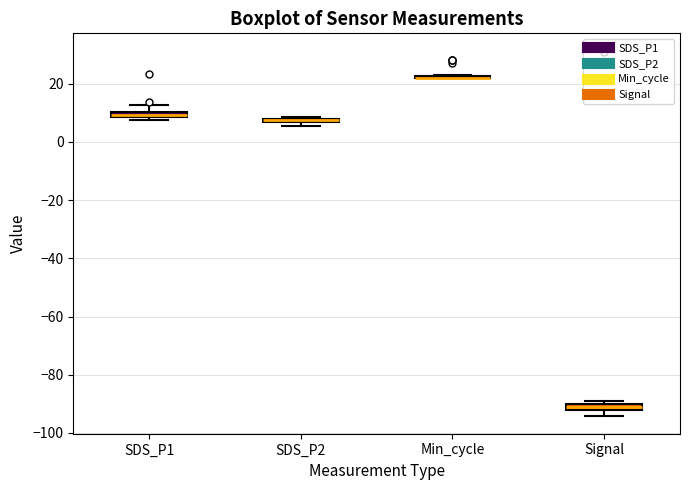

Where is the lower edge of the box for SDS_P2 on the y-axis? The values are not printed on the chart, so give them approximately, as read against the axis.

6